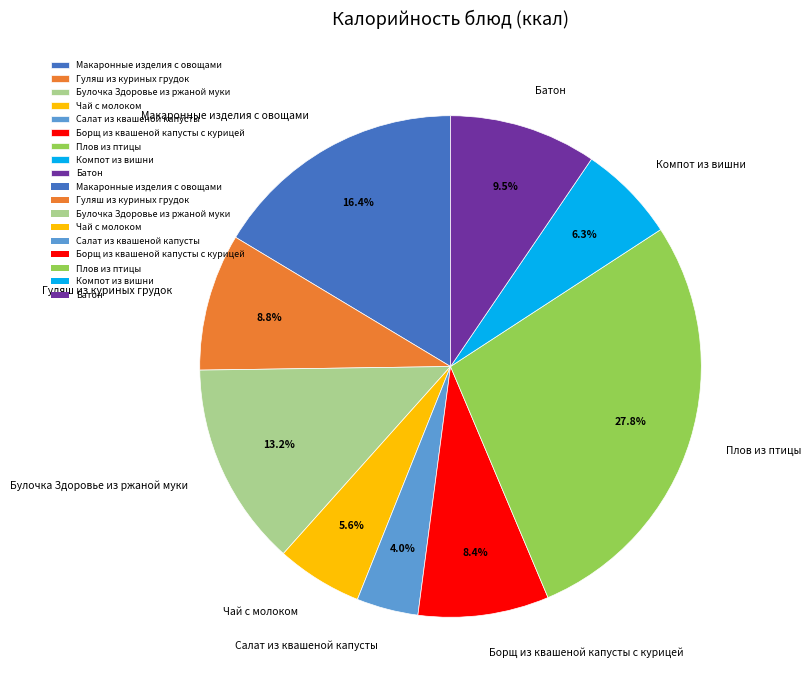

To the nearest percent, what portion does Чай с молоком represent?

6%